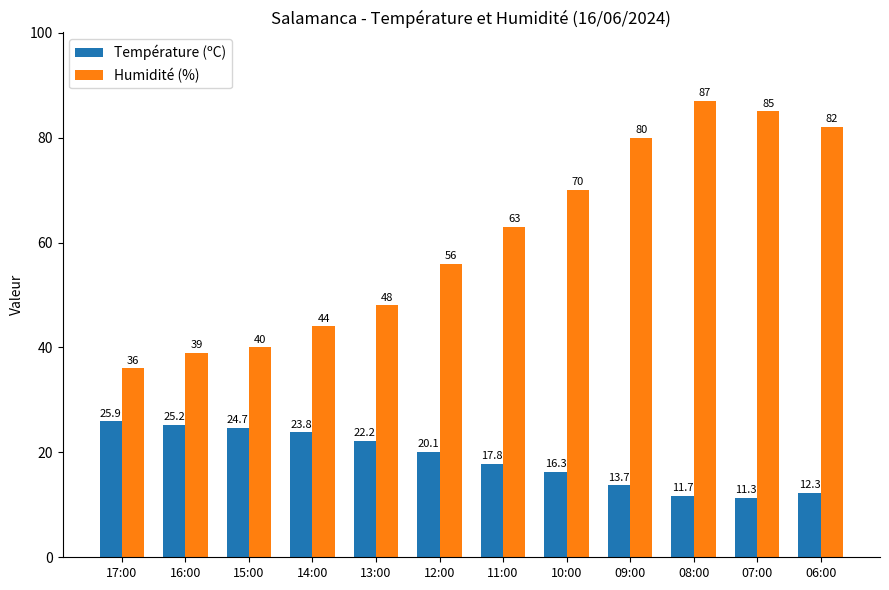

What is the sum of the Humidité (%) values at 11:00 and 12:00?

119.0